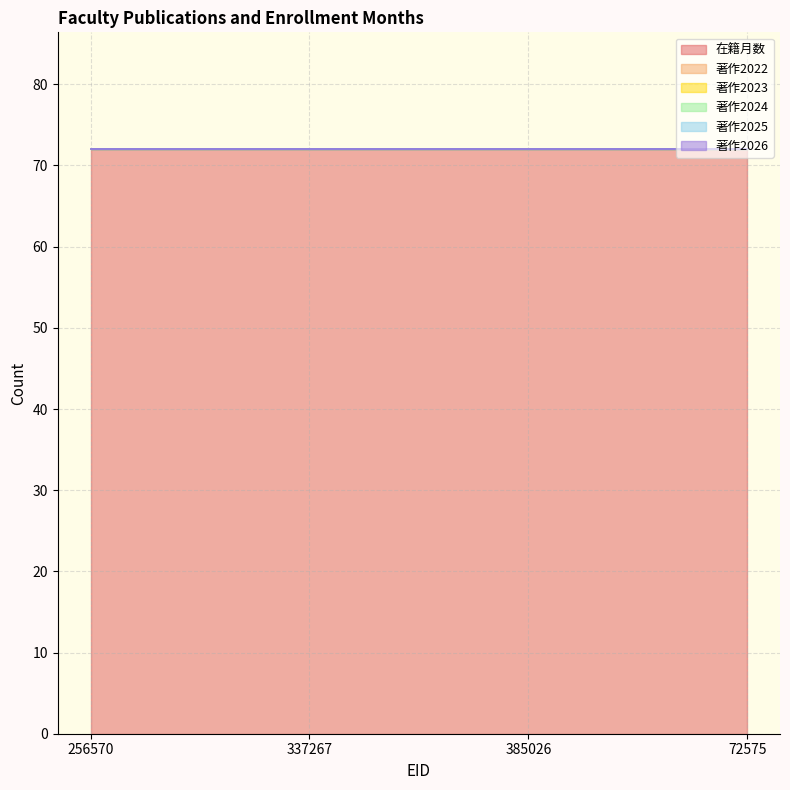

True or false: 著作2025 and 著作2022 cross at least once.

False